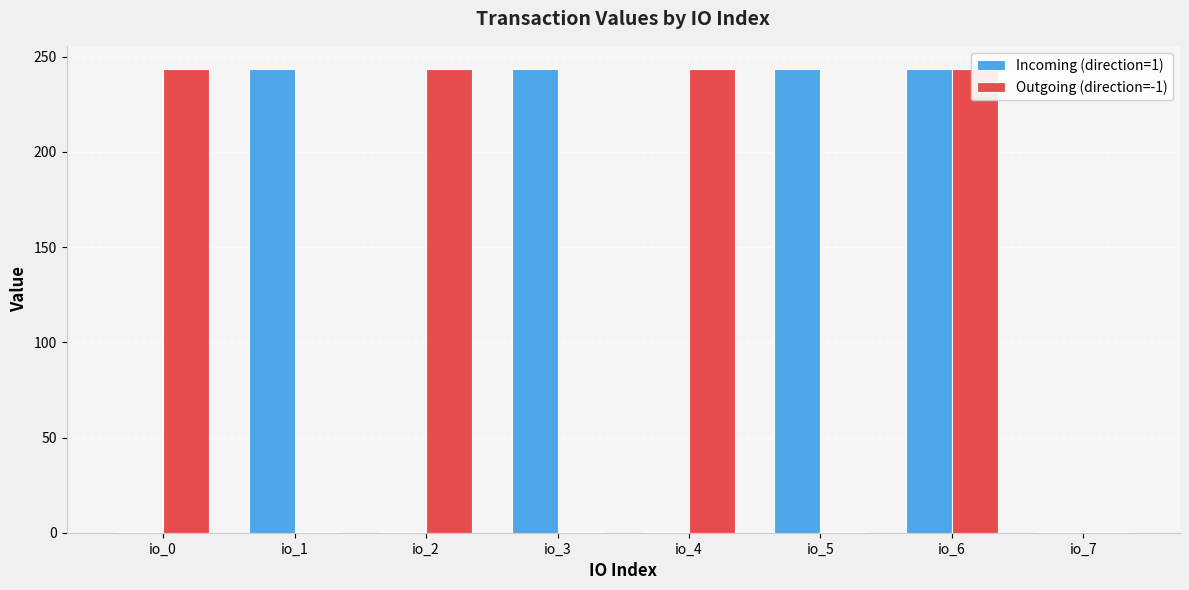

Which series has the largest total across all categories?

Incoming (direction=1)